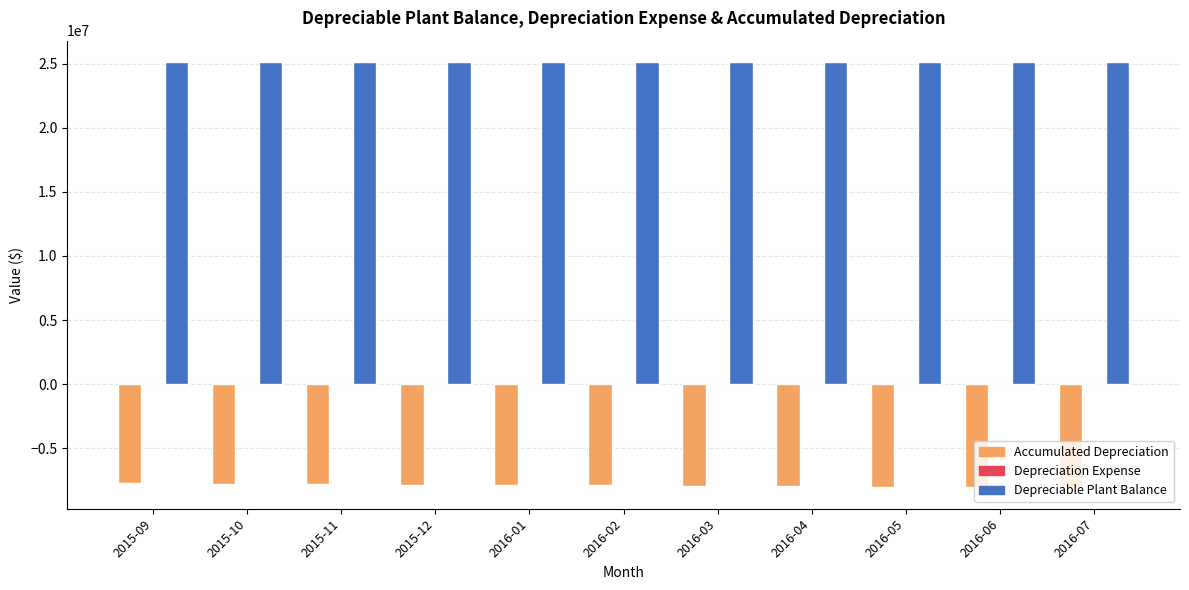

What is the greatest value displayed?

25125901.9